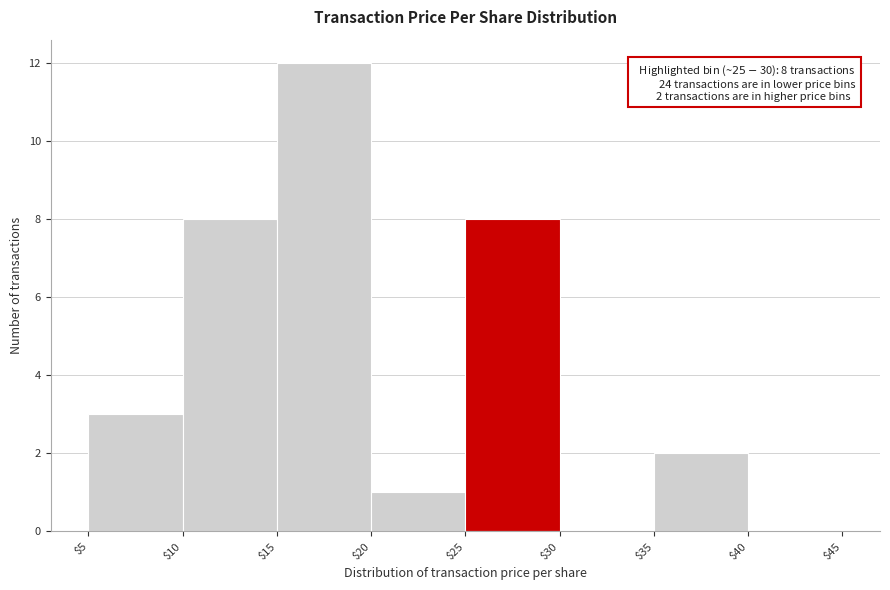

Over which range of the x-axis is the bar tallest?

$15 to $20